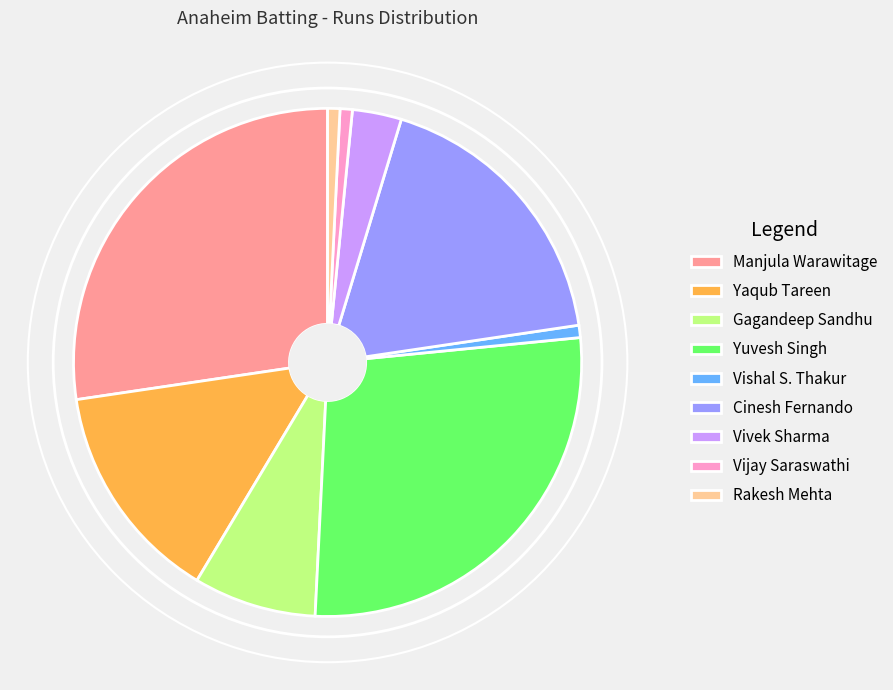

True or false: Yaqub Tareen accounts for 14% of the total.

True